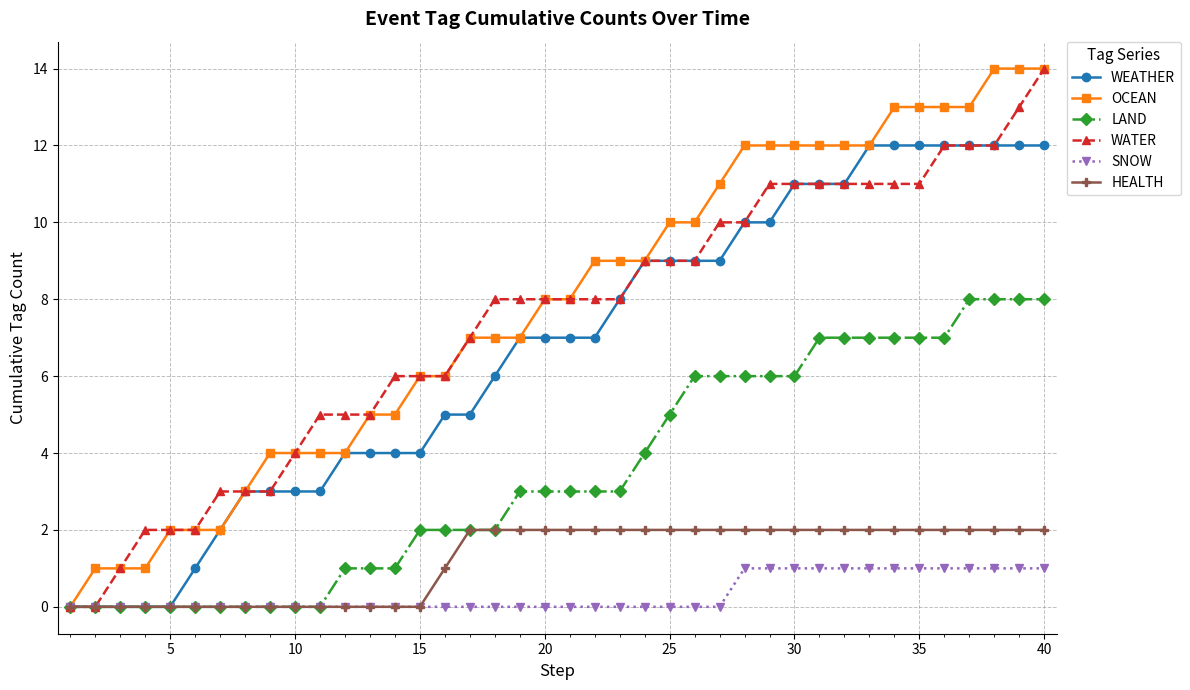

What is the maximum value shown in the chart?

14